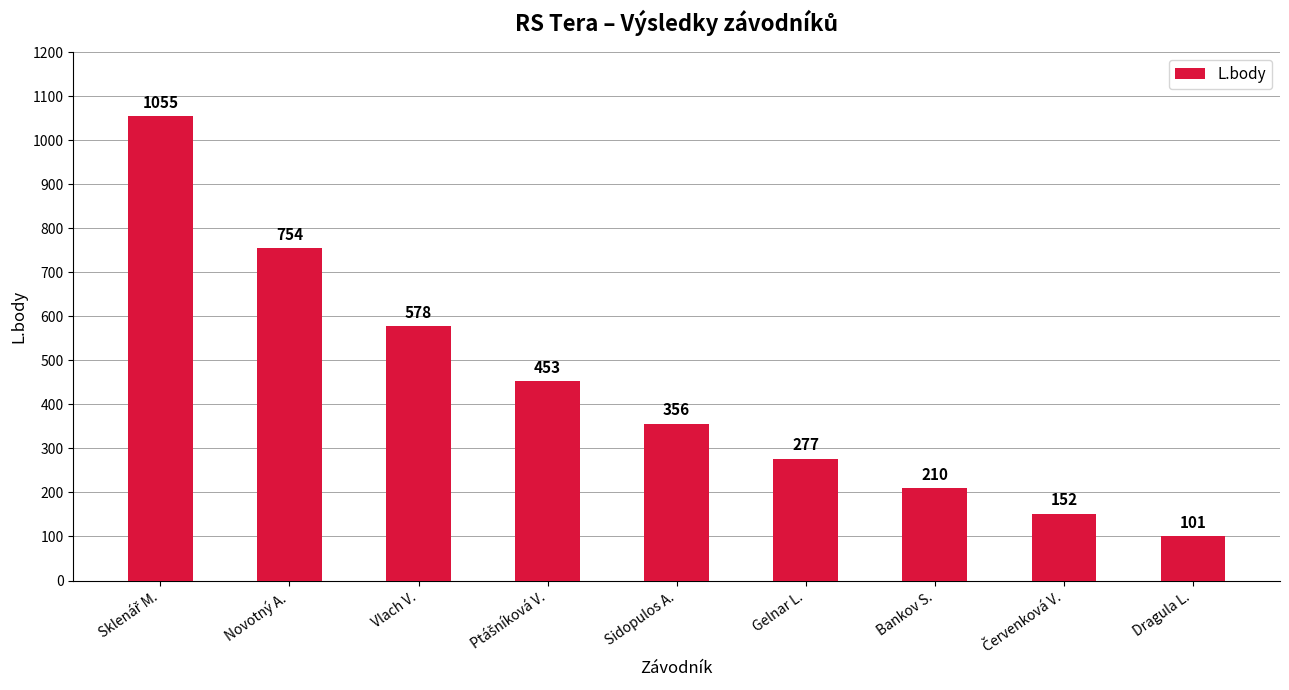

The value at Dragula L. is 34. True or false?

False